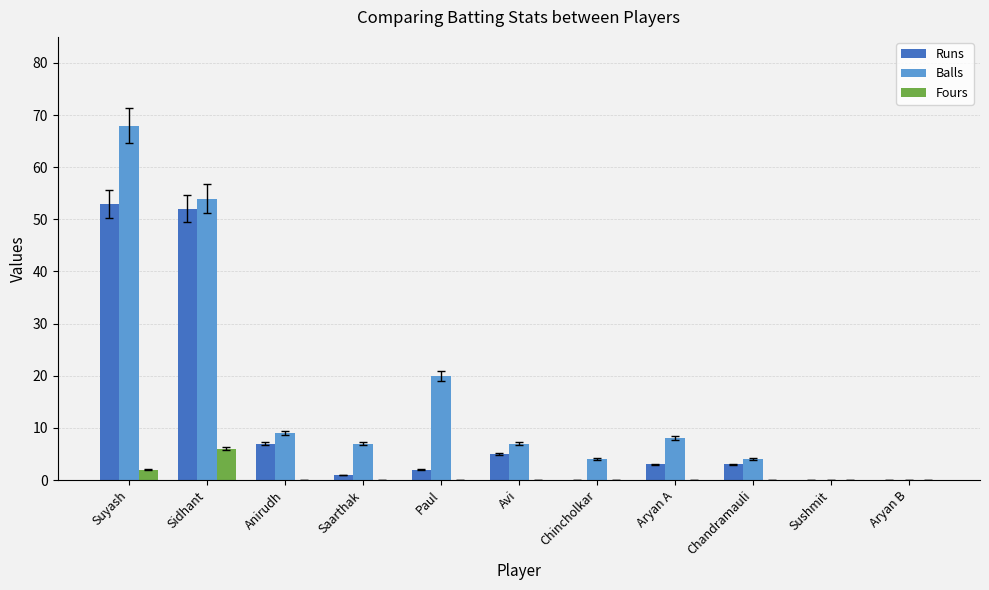

What is the sum of all Balls values?

181